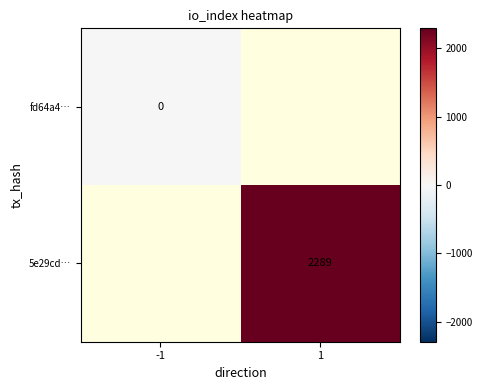

At how many categories does at least one series exceed 1290?

1